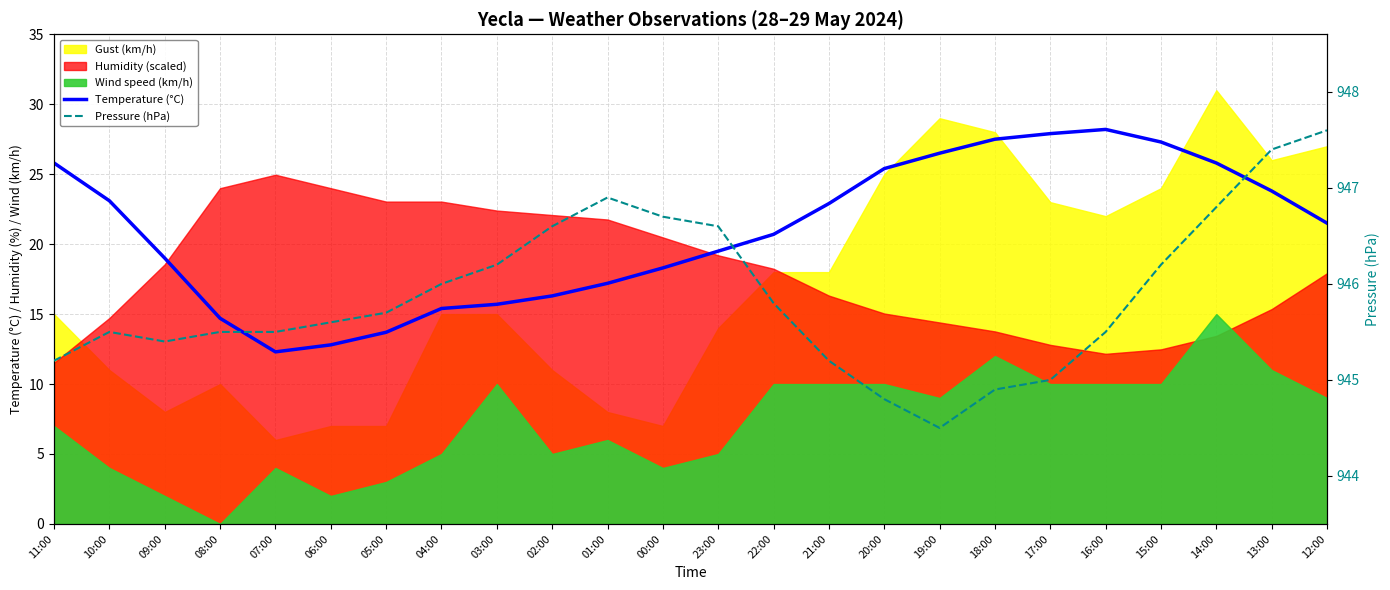

What value does the Pressure (hPa) series have at 04:00?

946.0